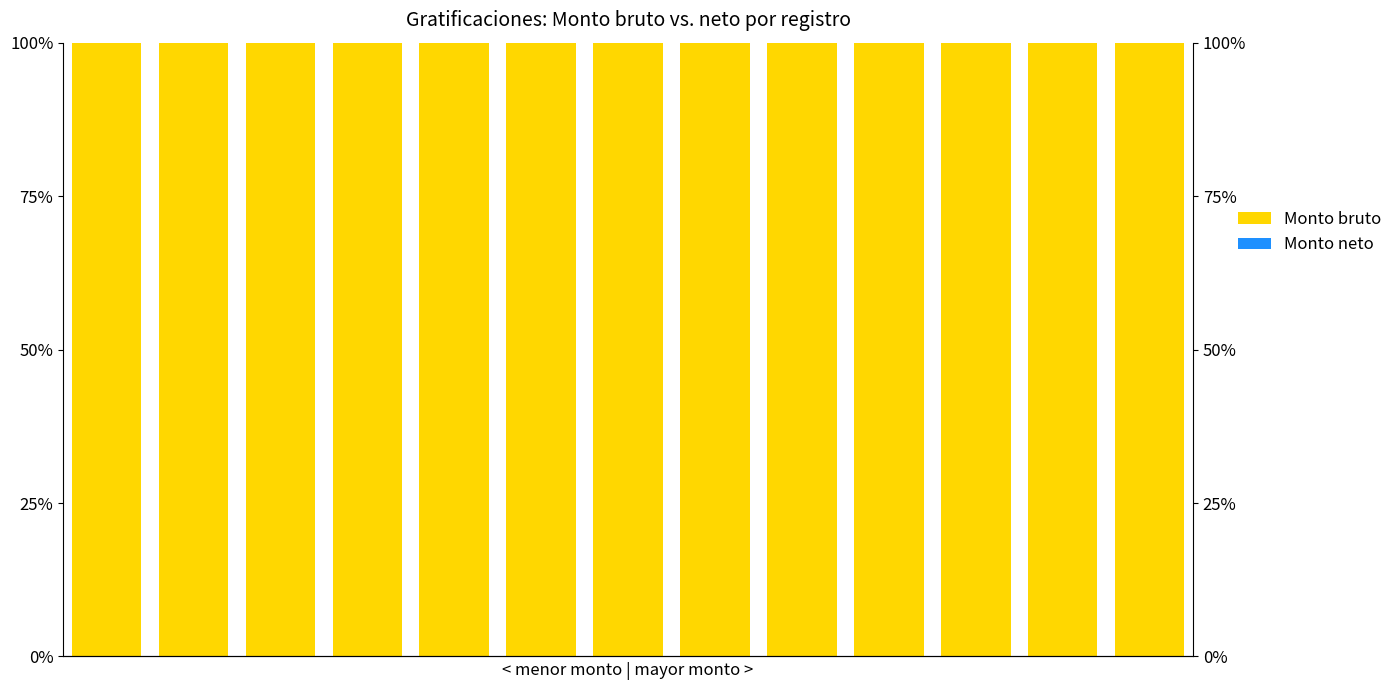

Reading right to left, what are all the values shown in this chart?

Monto bruto: 100	100	100	100	100	100	100	100	100	100	100	100	100
Monto neto: 0	0	0	0	0	0	0	0	0	0	0	0	0